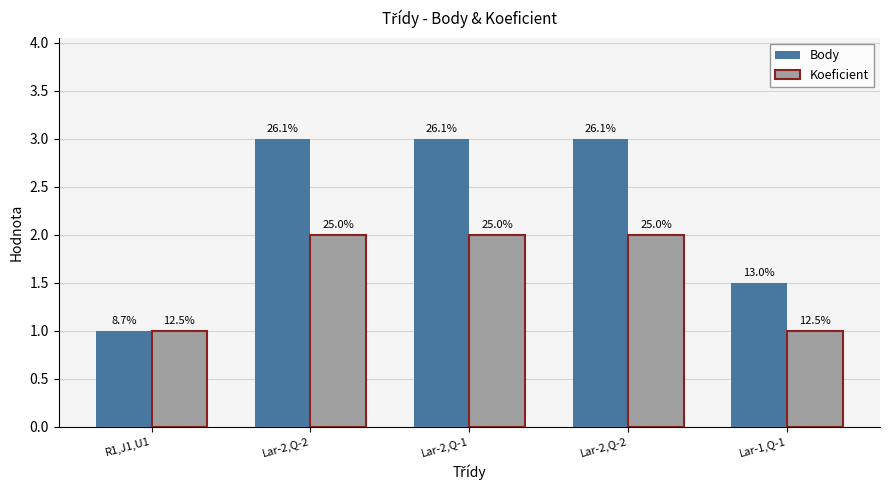

What is the average value of the Koeficient series?

1.6